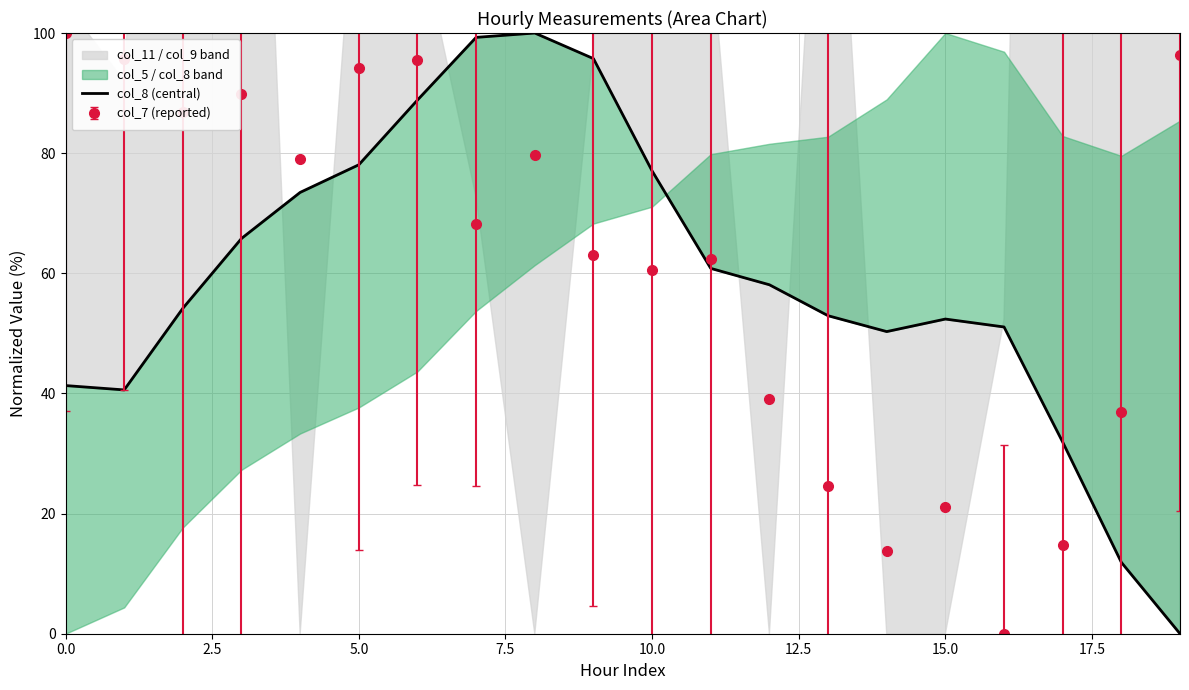

How many interior local valleys (lower than both neighbors) does the data have?

2